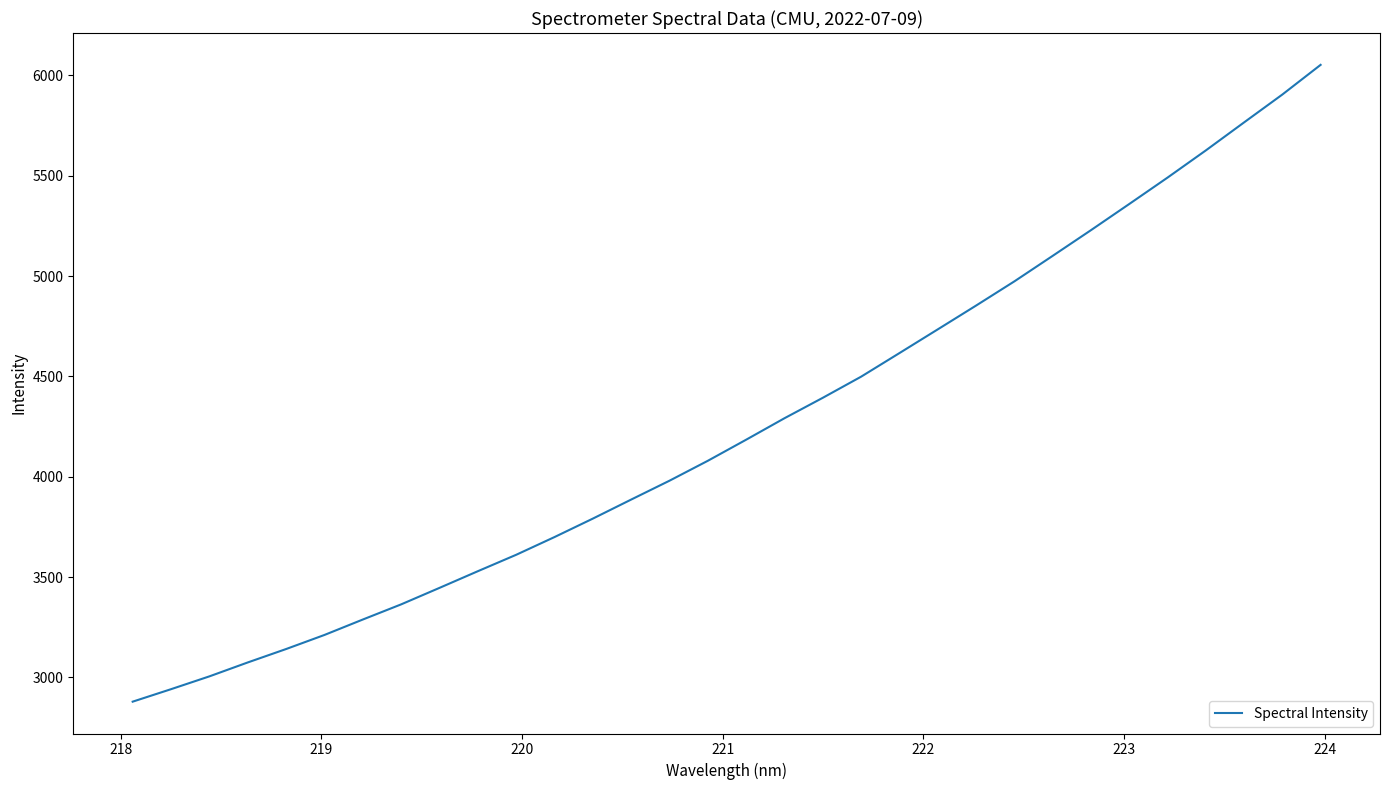

What is the smallest value displayed?

2878.6